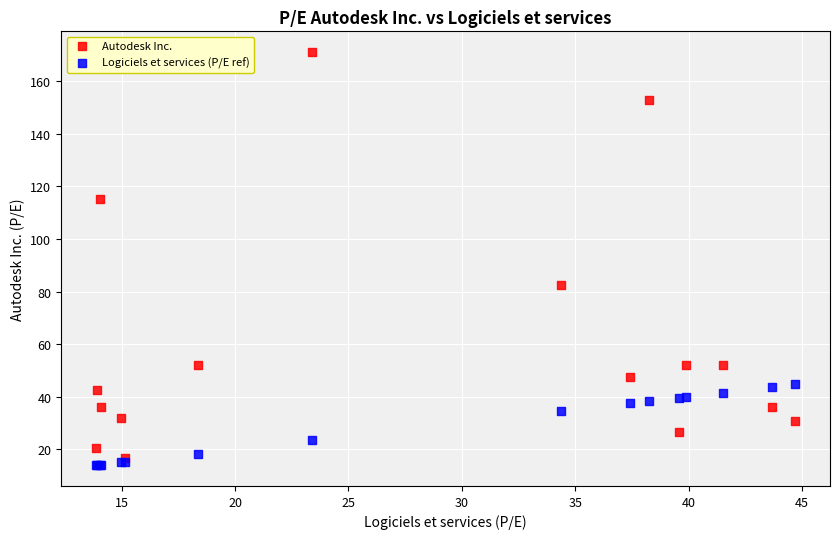

Which series reaches the maximum Y coordinate?

Autodesk Inc.